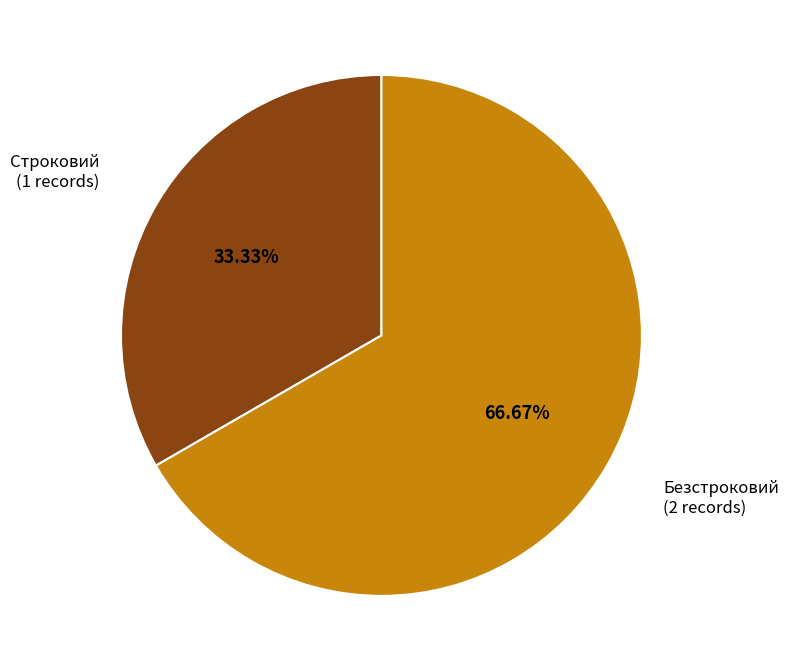

Is there any slice that represents more than half of the pie?

Yes